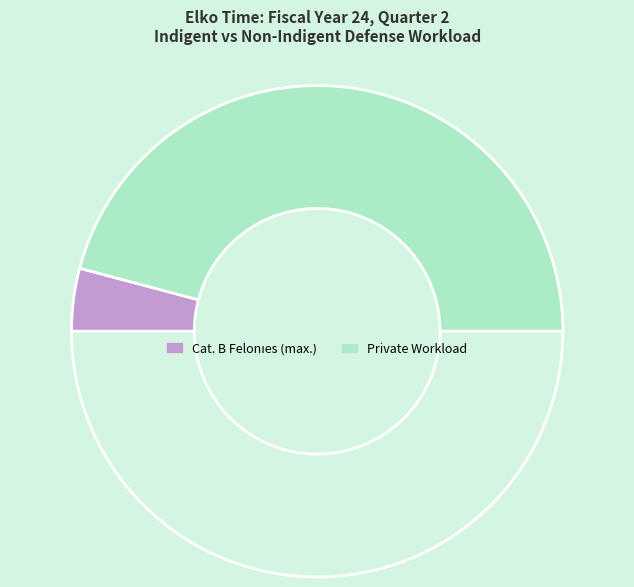

How many segments does this pie chart have?

3